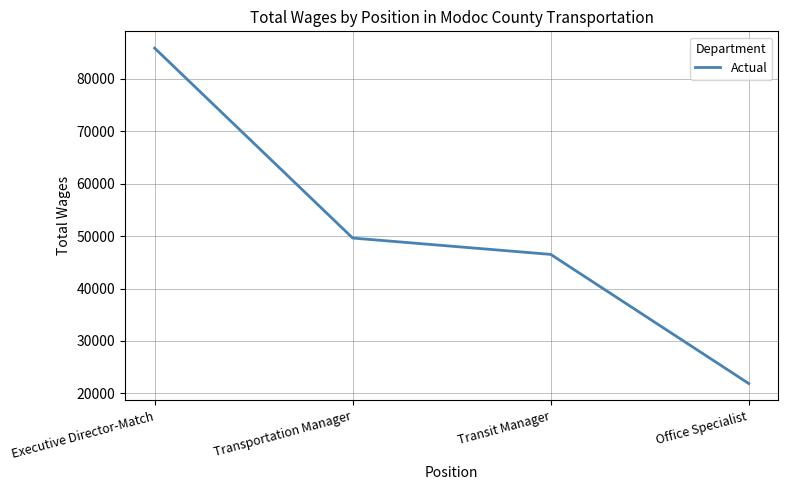

What is the difference between the maximum and minimum values?

64021